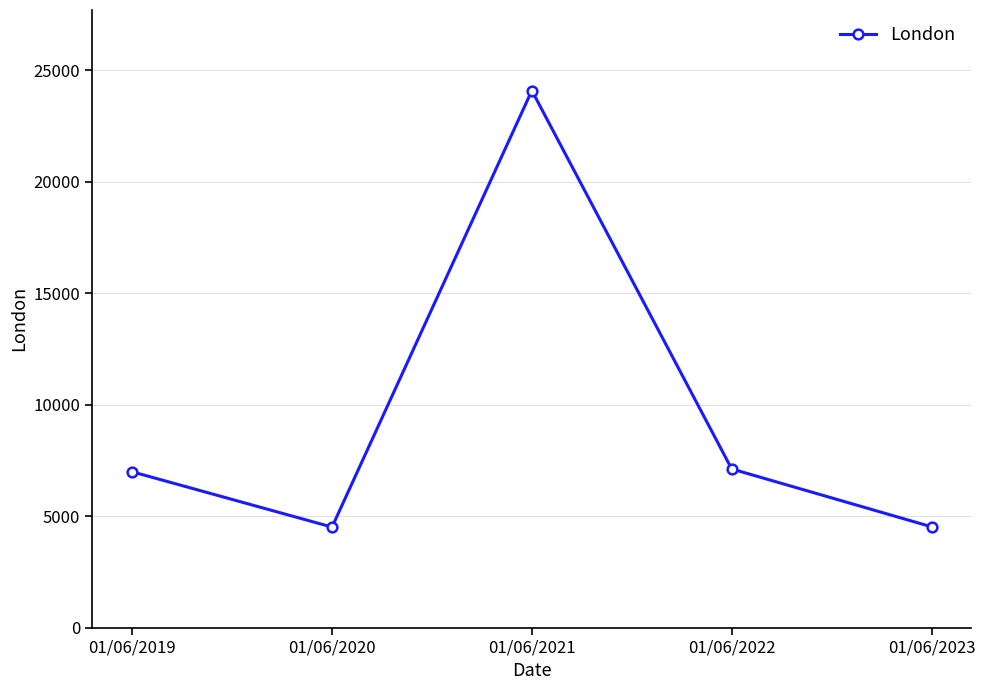

Where is the first local maximum?

01/06/2021